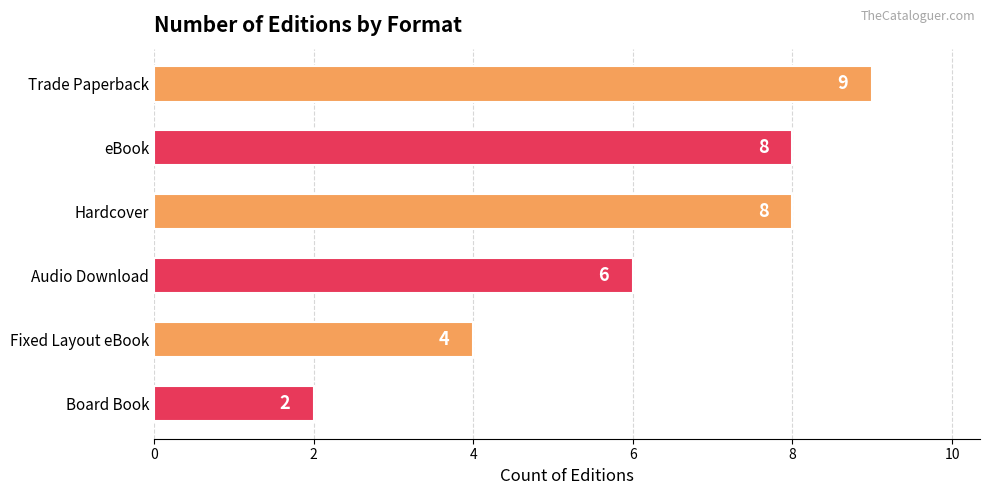

What is the sum of the values at eBook and Hardcover?

16